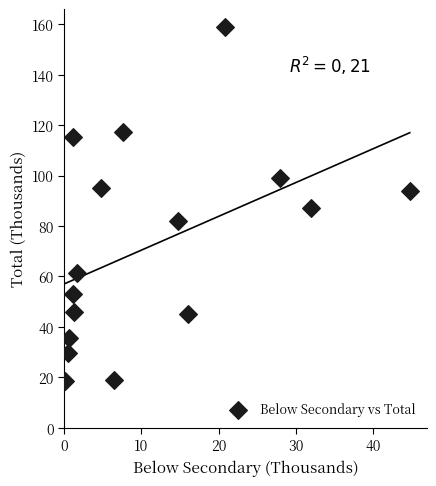

What is the range of Y values (max minus min)?

140.6